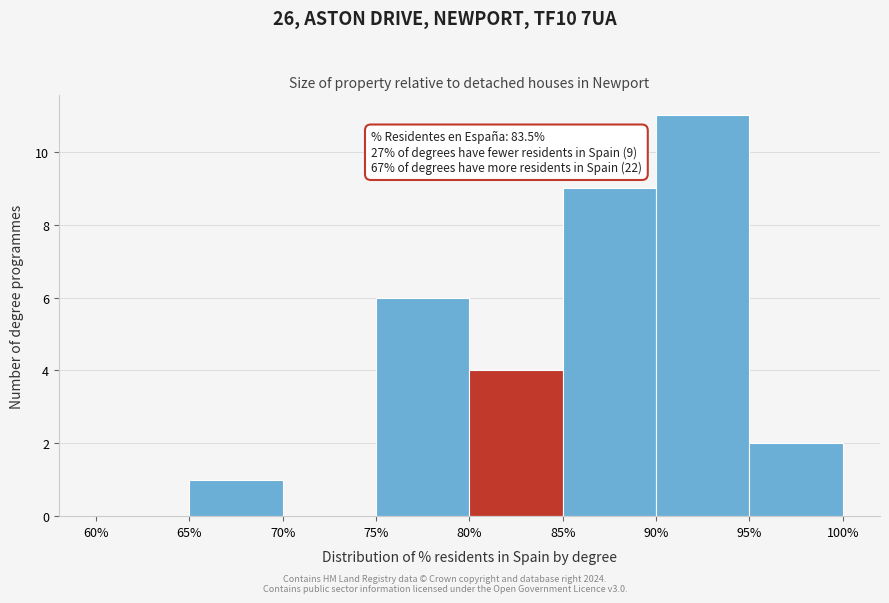

Which range on the x-axis has the tallest bar?

90% to 95%